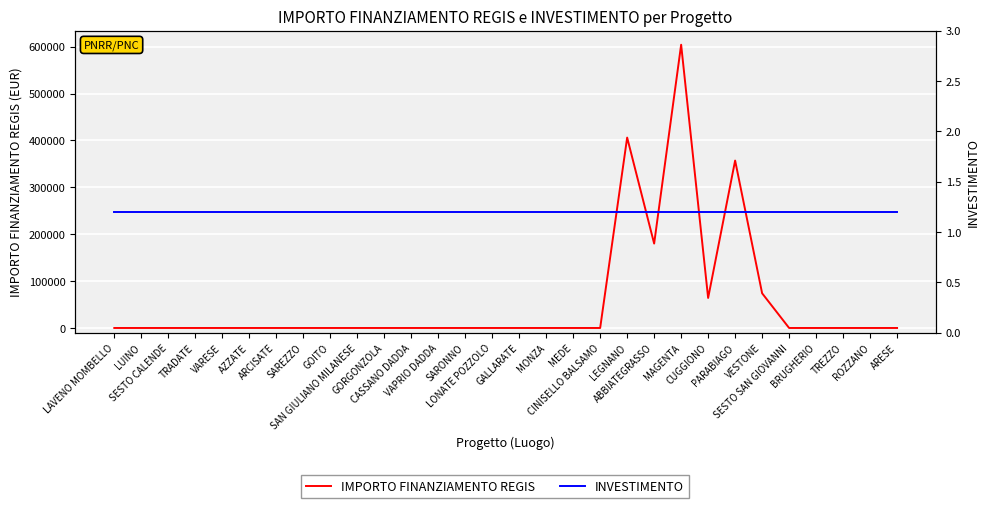

What is the difference between the highest and lowest values at GORGONZOLA?

1.2